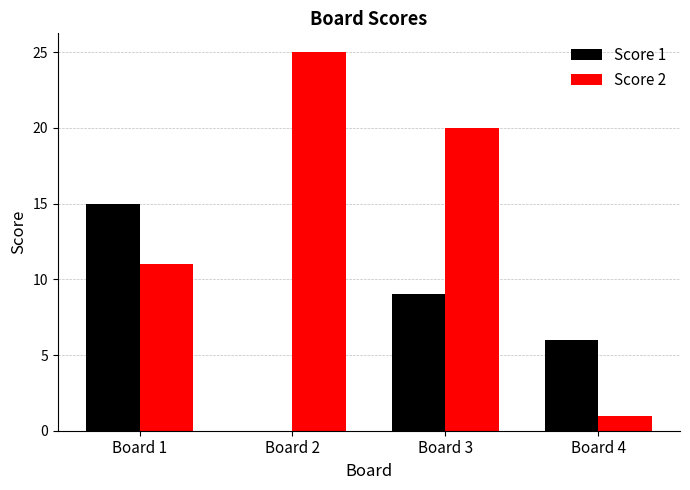

The value of Score 2 at Board 4 is 0. True or false?

False